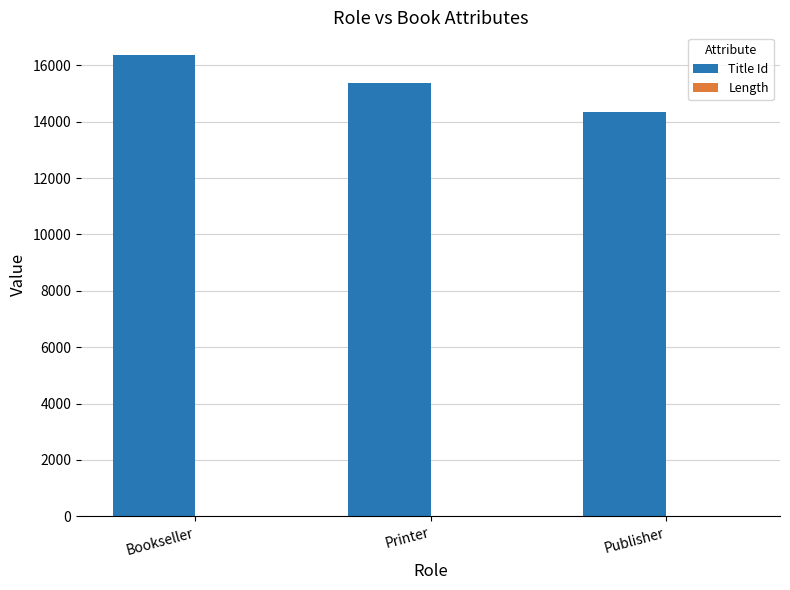

What is the sum of the Title Id values at Printer and Publisher?

29709